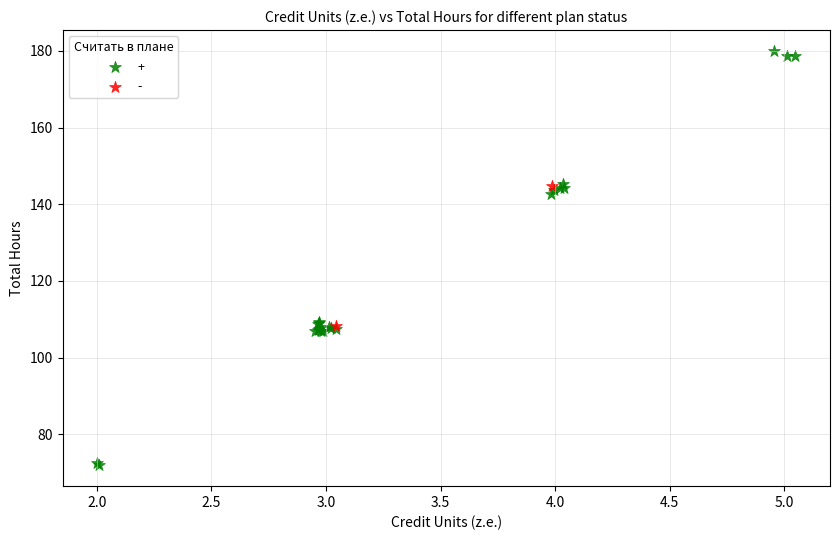

What are all the series names shown in the legend?

+, -